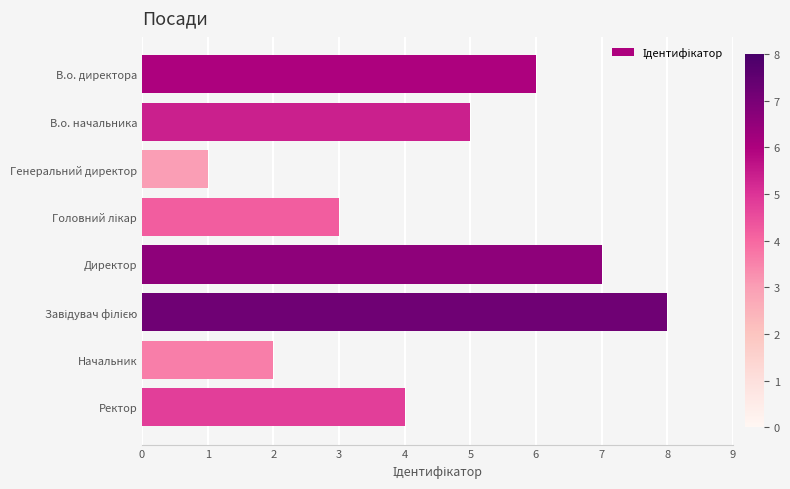

What is the label of the 6th bar from the bottom?

Генеральний директор